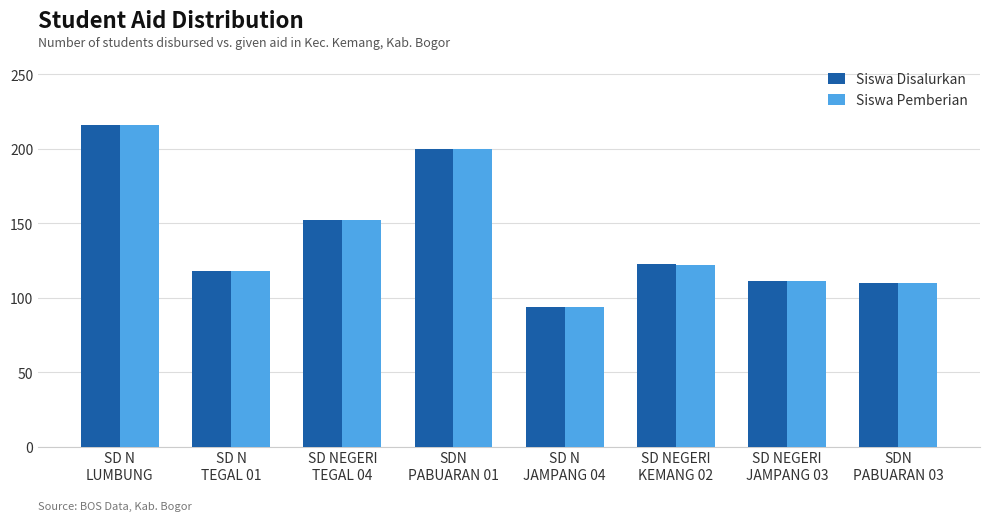

What is the sum of the Siswa Disalurkan values at SD N
LUMBUNG and SD NEGERI
JAMPANG 03?

327